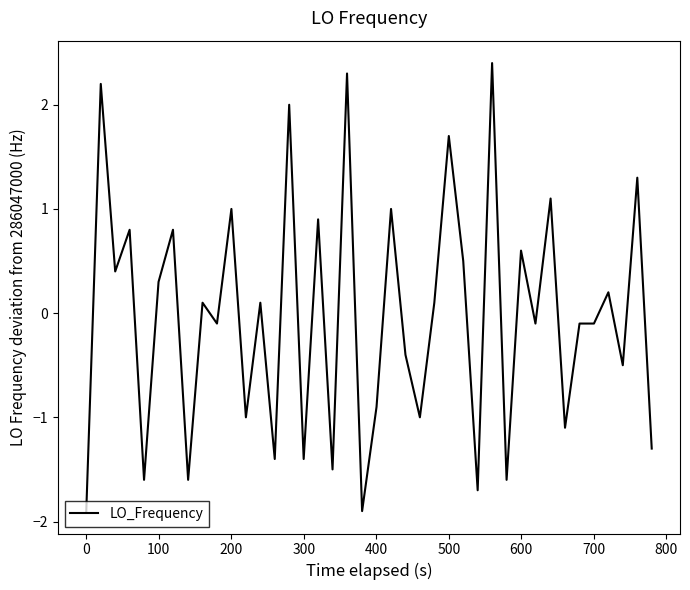

Does the chart have visible grid lines?

No